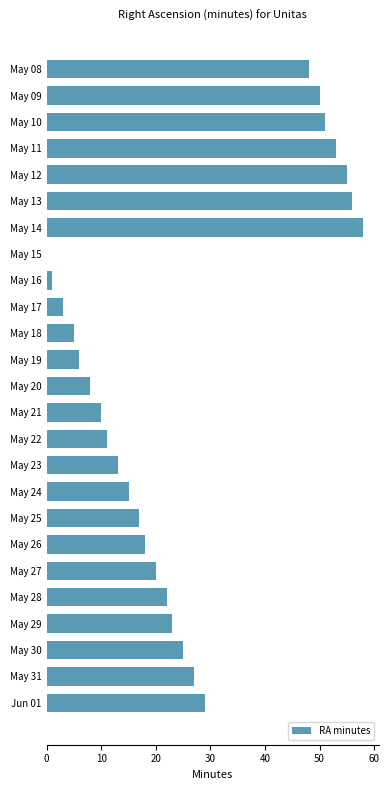

At which category does the chart reach its peak across all series?

May 14